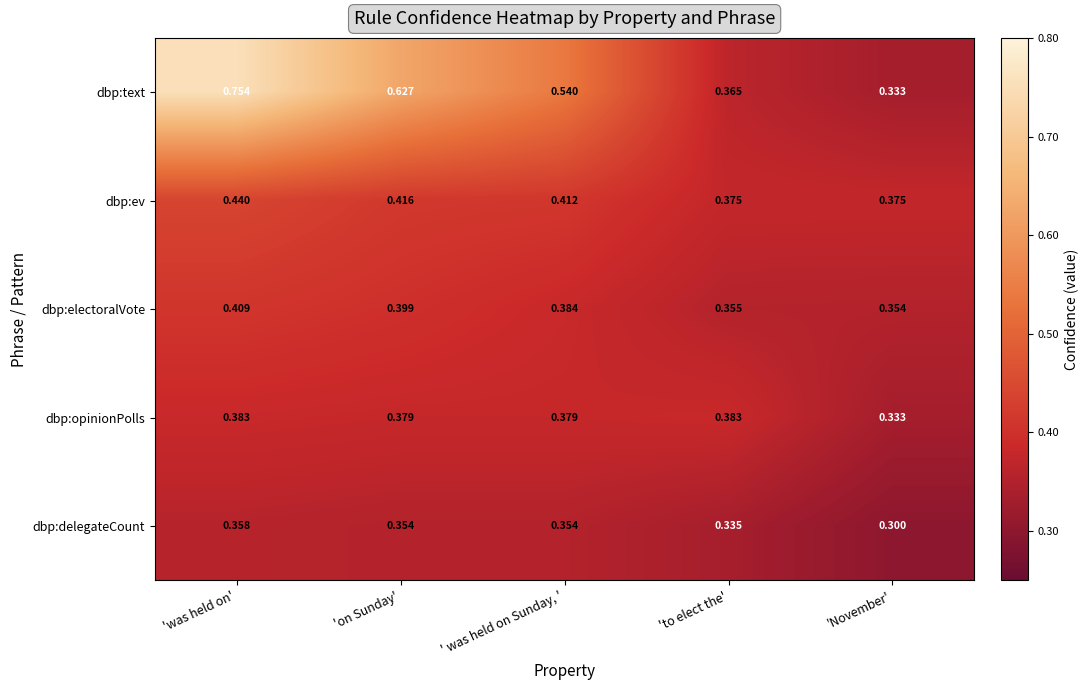

Rank the series at ' was held on Sunday, ' from highest to lowest value.

dbp:text, dbp:ev, dbp:electoralVote, dbp:opinionPolls, dbp:delegateCount